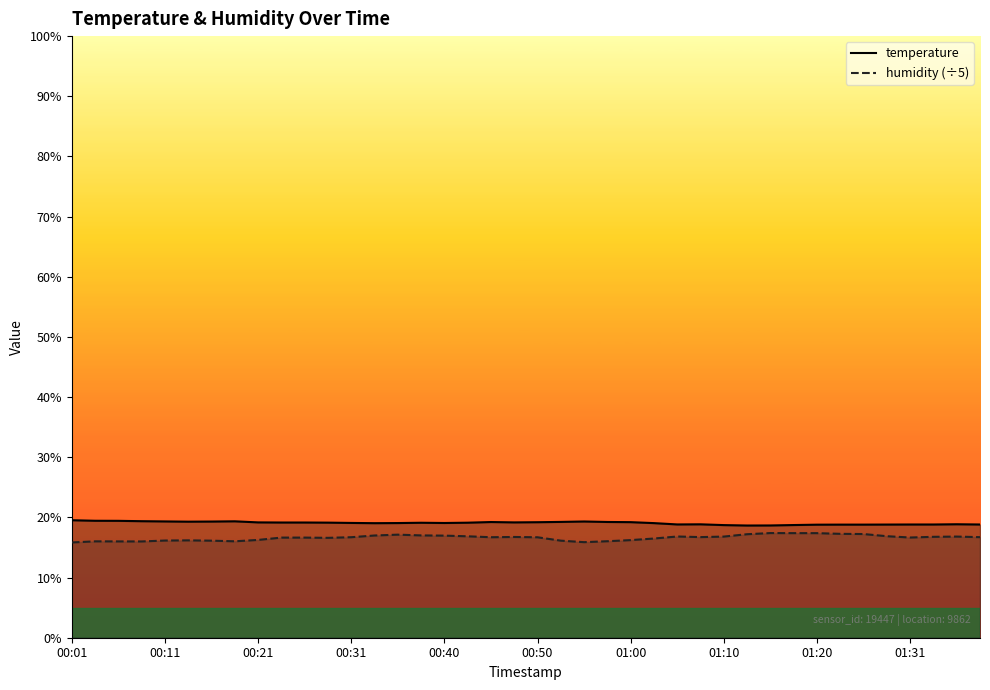

Does the chart have visible grid lines?

No